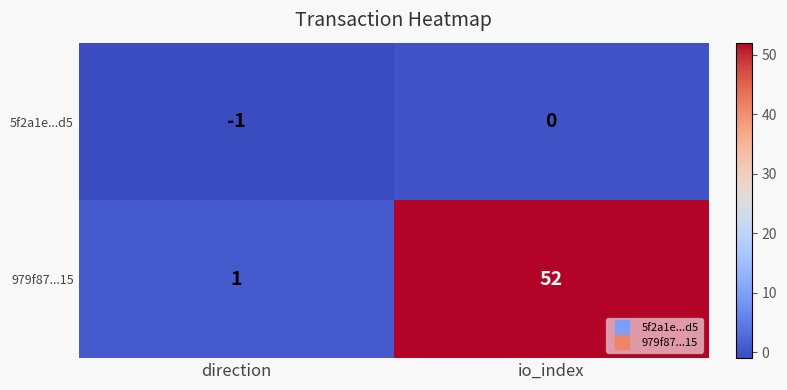

Which label corresponds to the smallest value in the chart?

direction